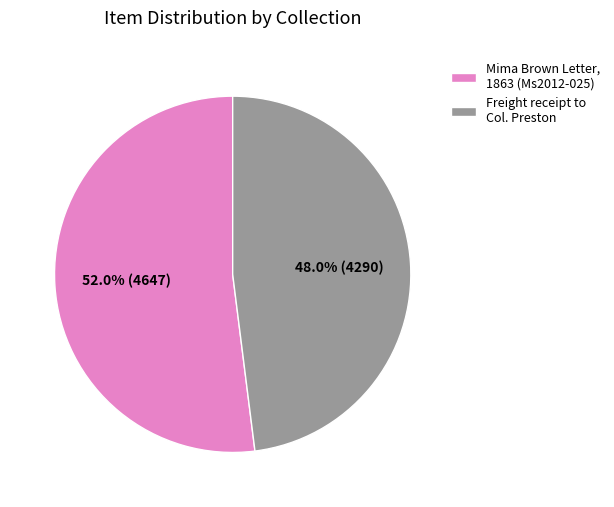

To the nearest percent, what is the difference between the largest and smallest slice percentages?

4%